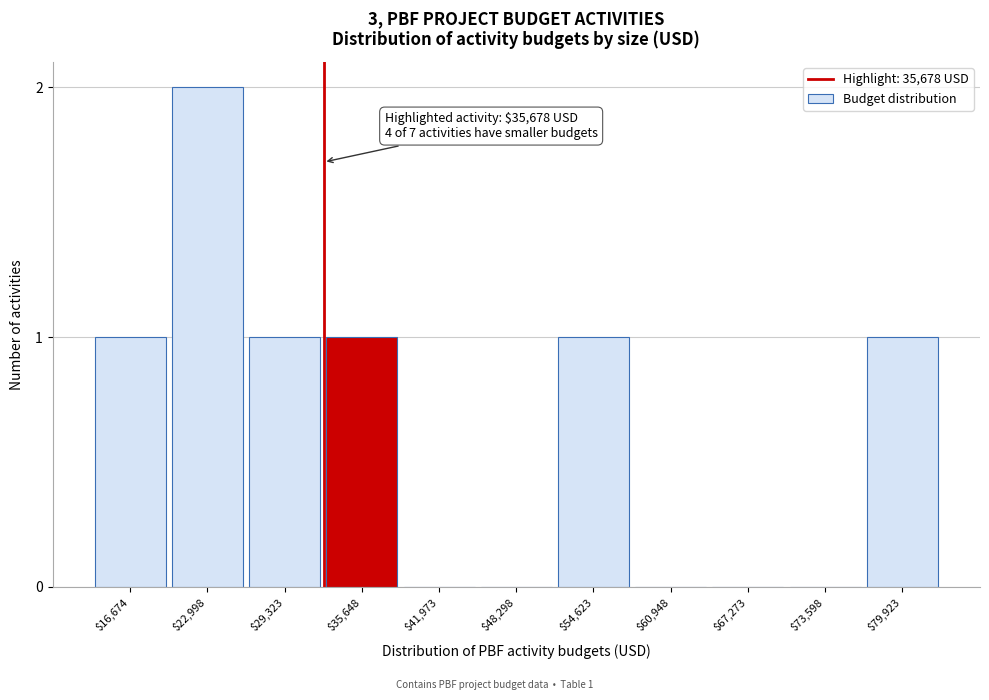

Is it true that the value at $67,273 is 0?

True